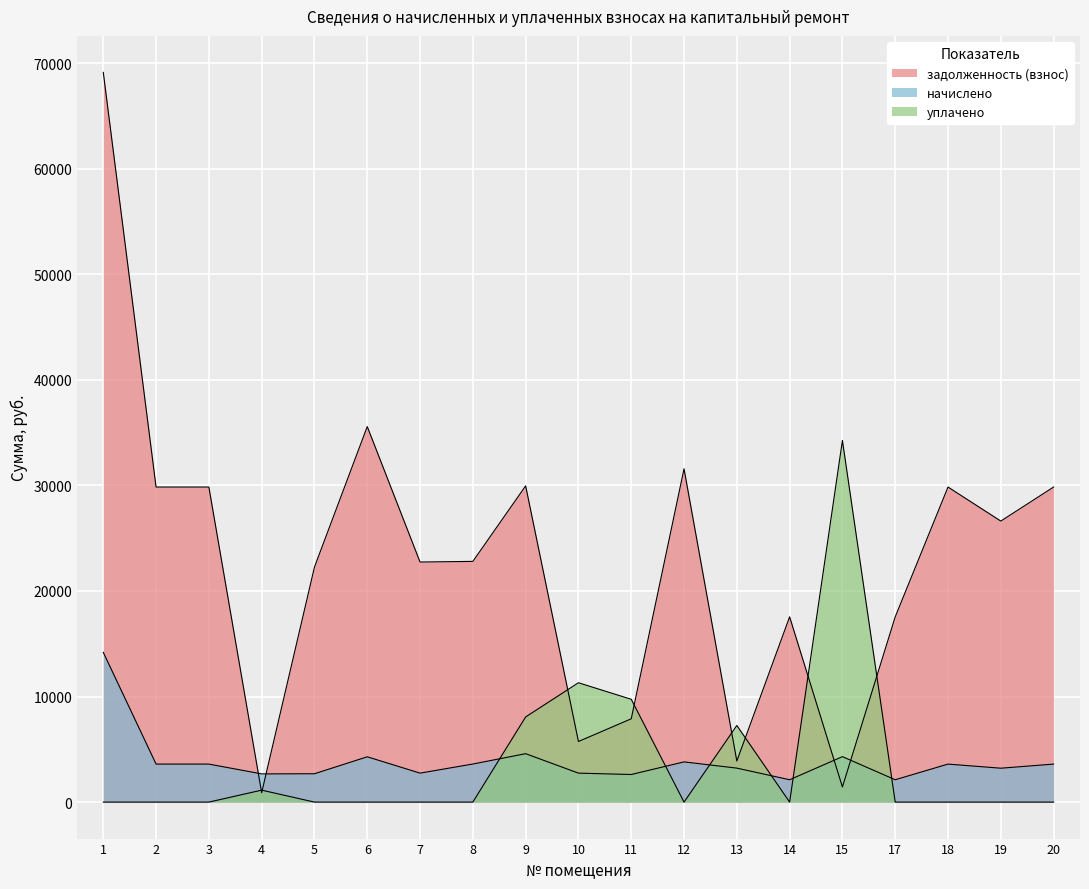

At which category is the sum across all series the highest?

1